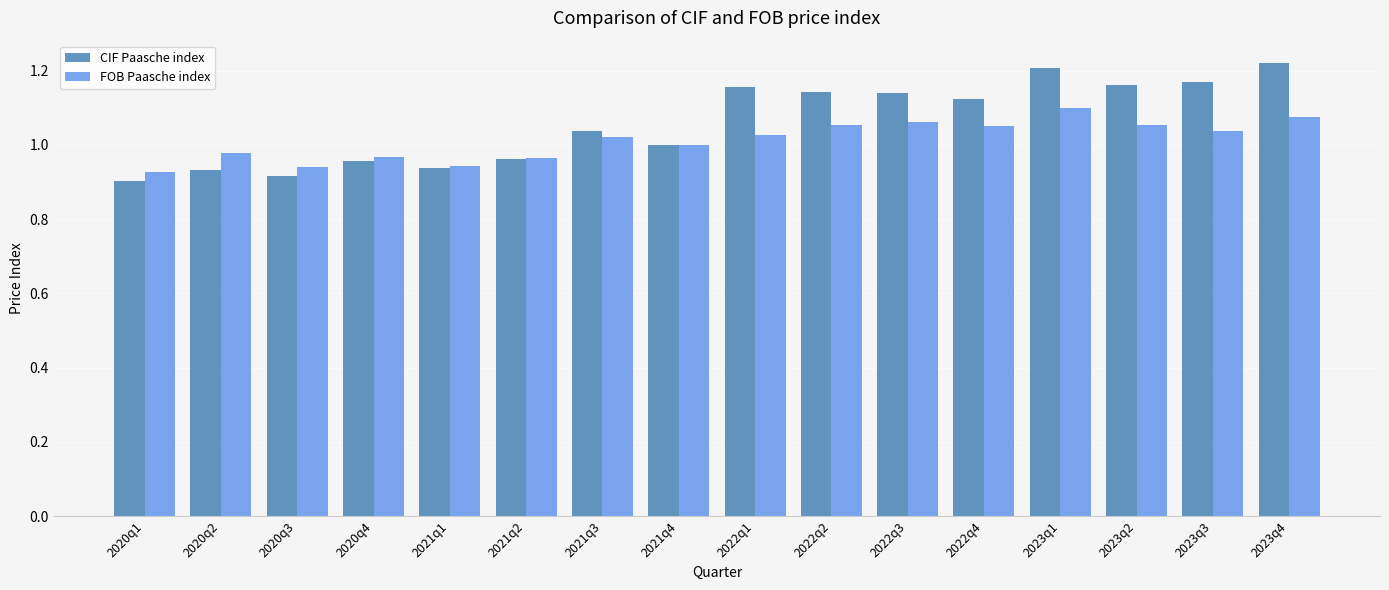

Is the value of CIF Paasche index at 2022q2 greater than the value of FOB Paasche index at 2023q4?

Yes